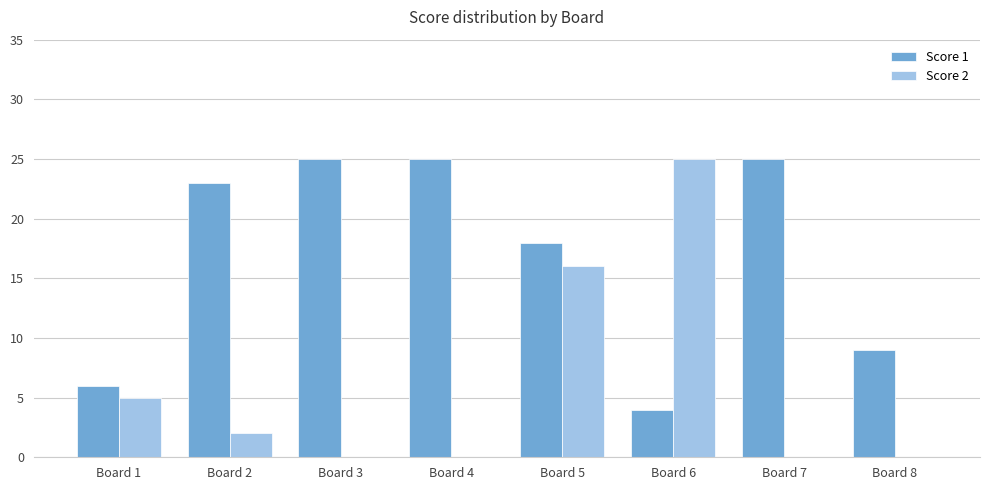

Are the bars horizontal?

No